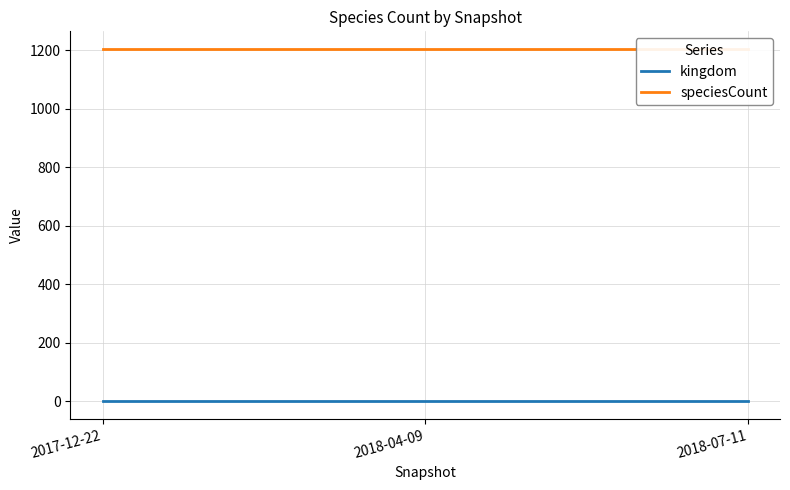

List the series in order of their overall mean, highest first.

speciesCount, kingdom